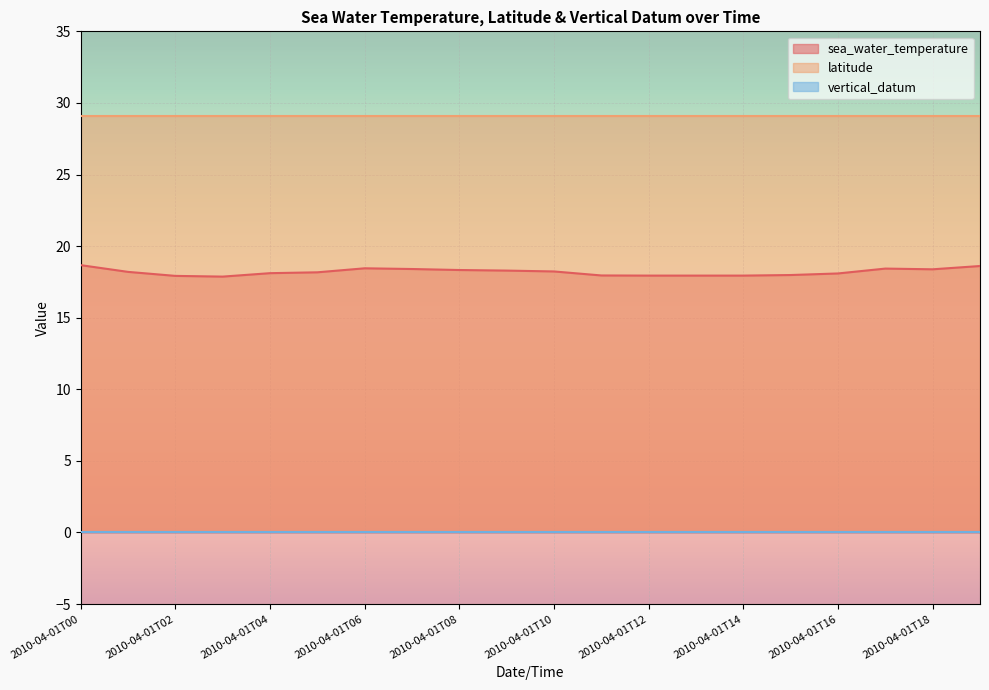

List the series in order of their peak value, highest first.

latitude, sea_water_temperature, vertical_datum